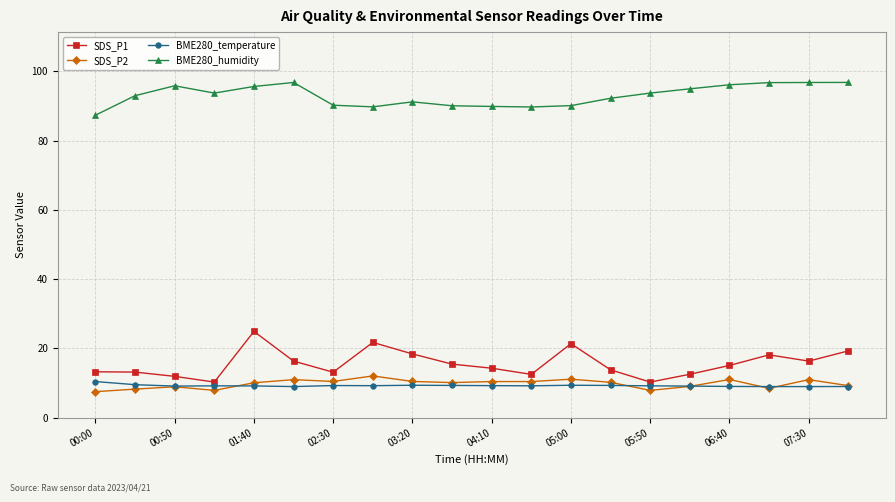

True or false: BME280_temperature has more than 0 points higher than both neighbors.

True